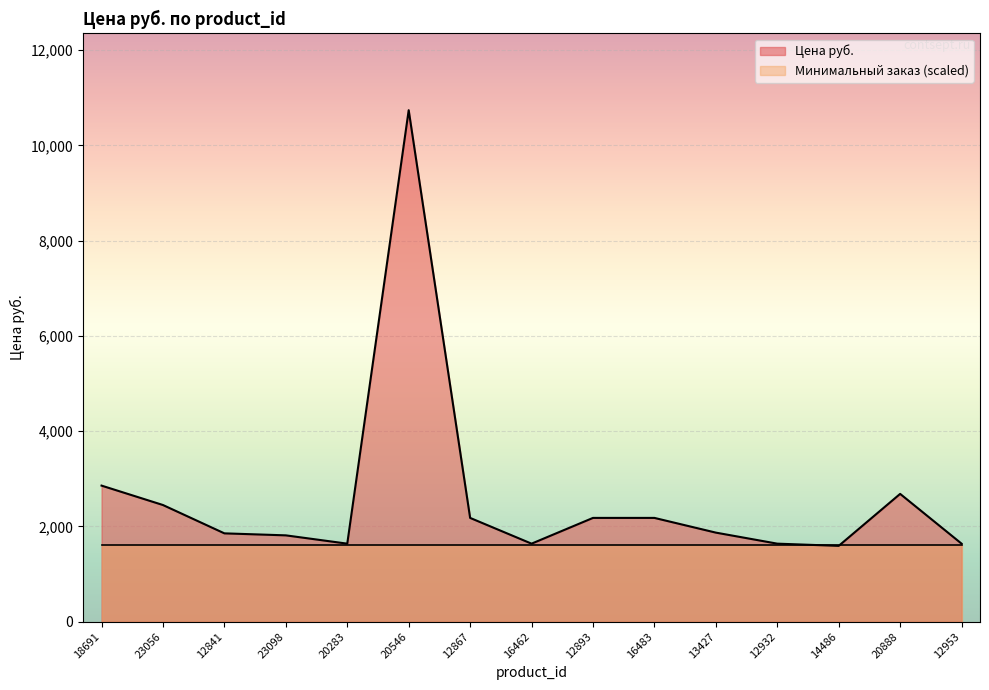

Which has a higher value, 16483 or 20888?

20888